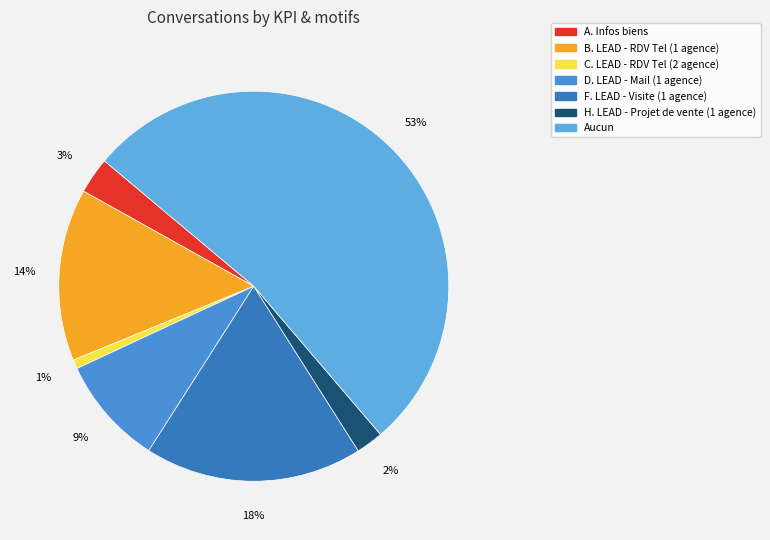

What percentage is the A. Infos biens slice, to the nearest percent?

3%